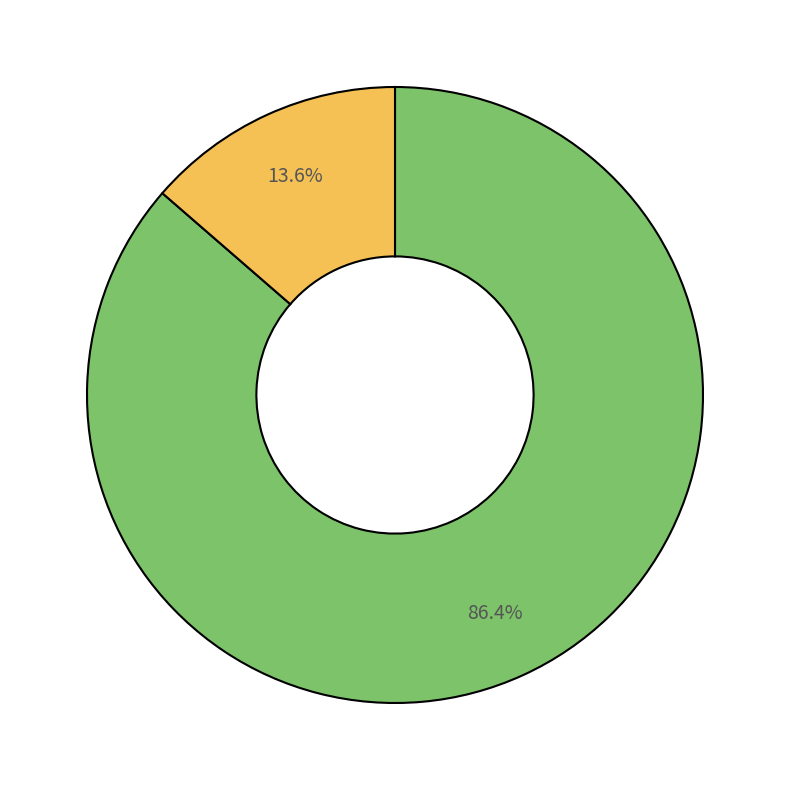

Is there any slice that represents more than half of the pie?

Yes